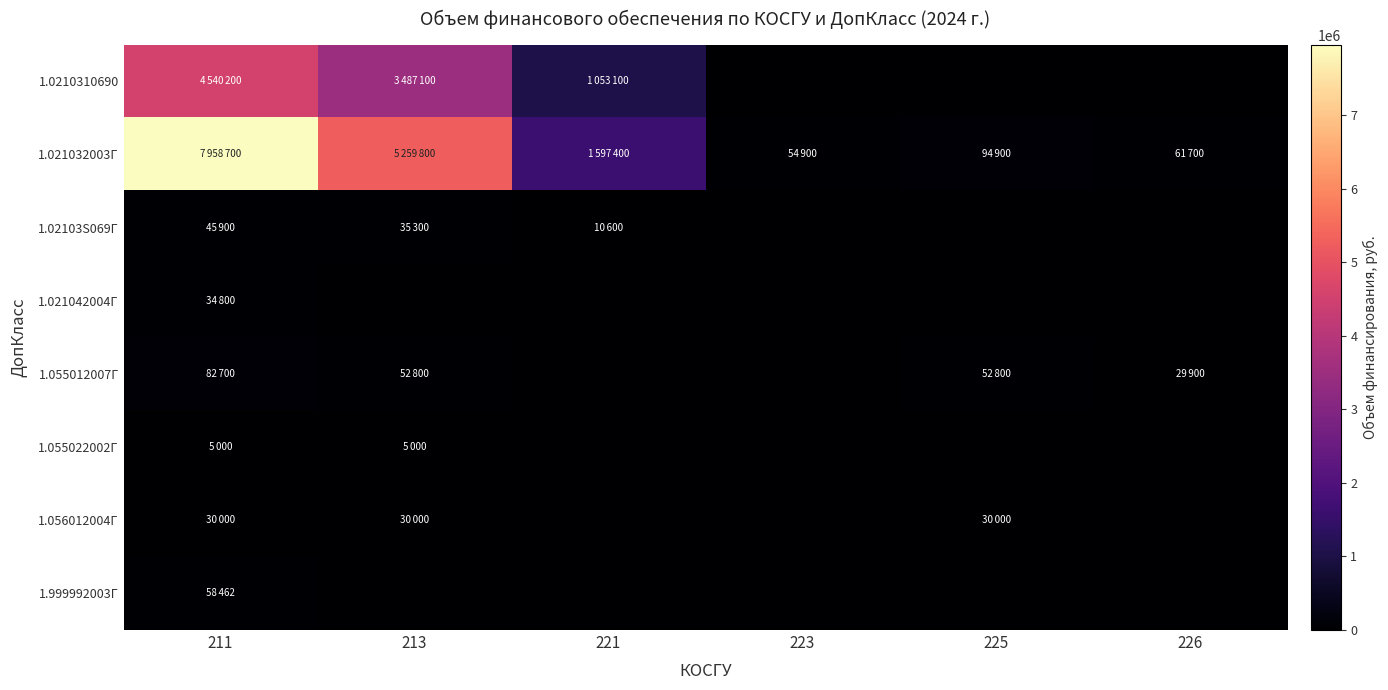

Reading right to left, what are all the values shown in this chart?

1.0210310690: 226=0	225=0	223=0	221=1053100	213=3487100	211=4540200
1.021032003Г: 226=61700	225=94900	223=54900	221=1597400	213=5259800	211=7958700
1.02103S069Г: 226=0	225=0	223=0	221=10600	213=35300	211=45900
1.021042004Г: 226=0	225=0	223=0	221=0	213=0	211=34800
1.055012007Г: 226=29900	225=52800	223=0	221=0	213=52800	211=82700
1.055022002Г: 226=0	225=0	223=0	221=0	213=5000	211=5000
1.056012004Г: 226=0	225=30000	223=0	221=0	213=30000	211=30000
1.999992003Г: 226=0	225=0	223=0	221=0	213=0	211=58462